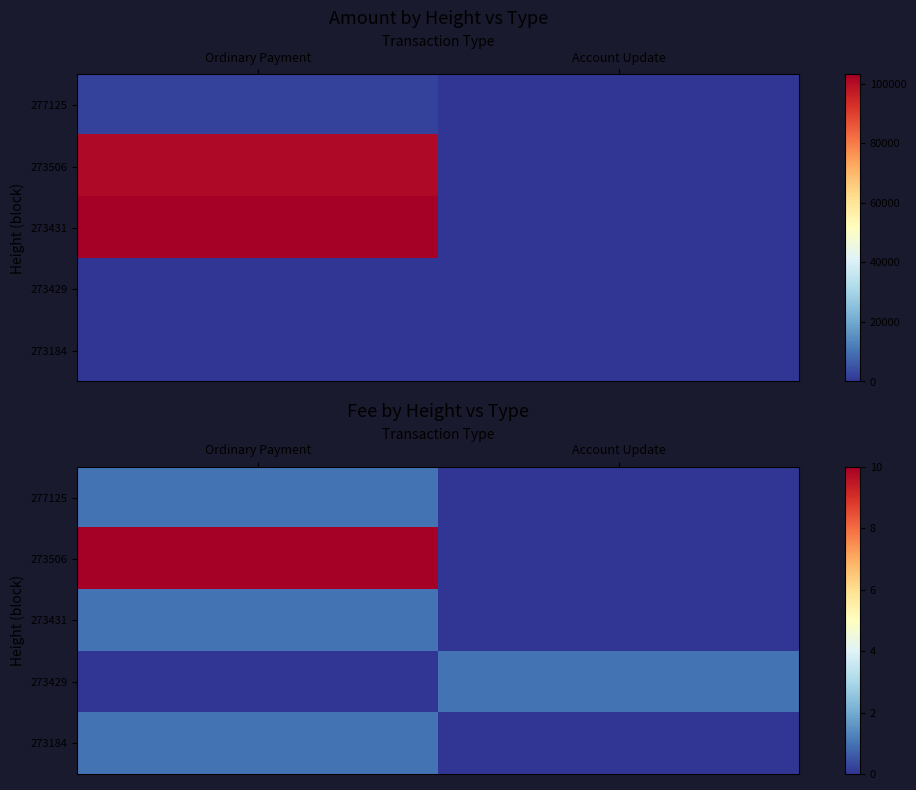

Which series has the largest range (max minus min)?

273506